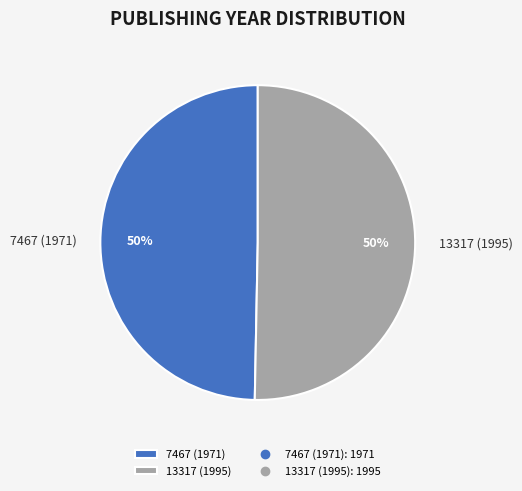

To the nearest percent, what portion does 7467 (1971) represent?

50%